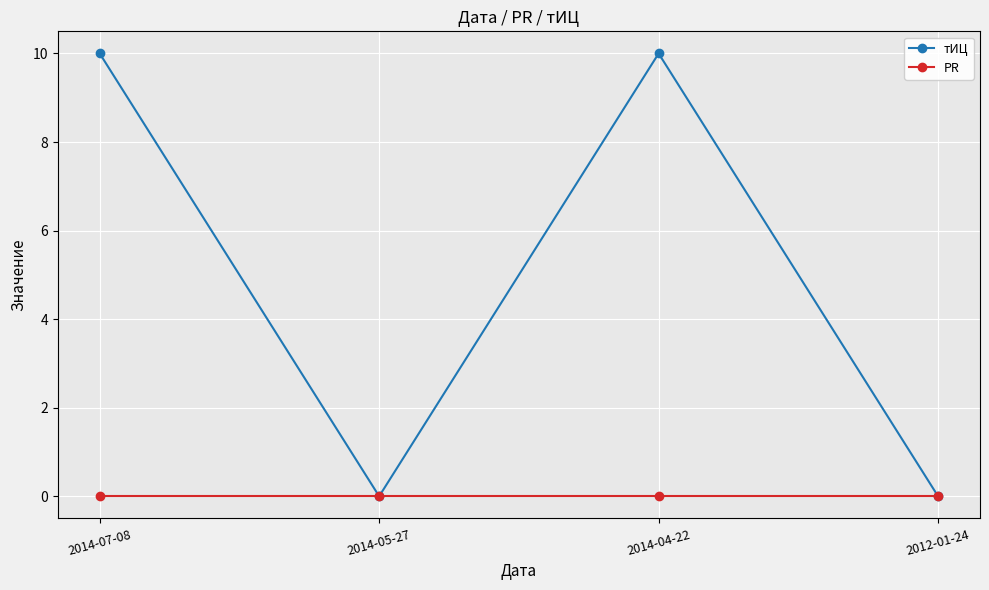

Rank the series by their maximum value, from highest to lowest.

тИЦ, PR